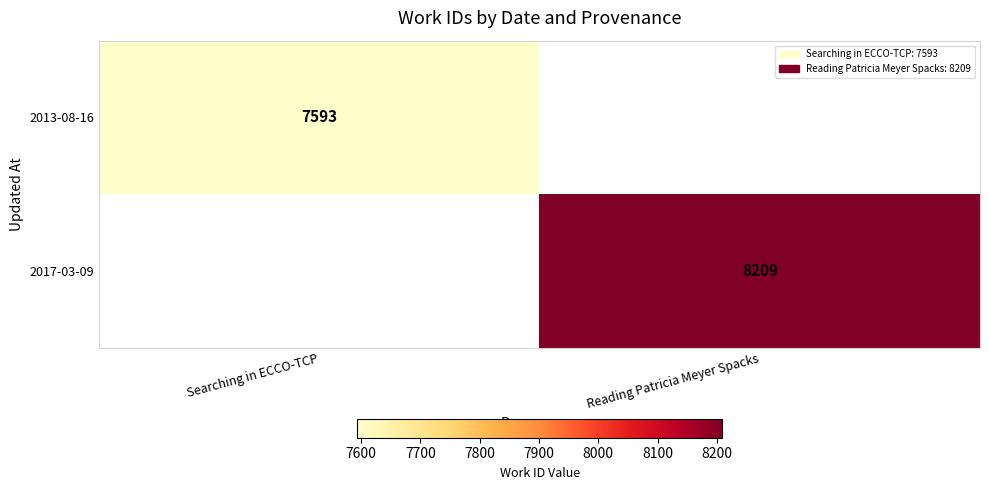

The 2013-08-16 series shows 10753 at Searching in ECCO-TCP. True or false?

False